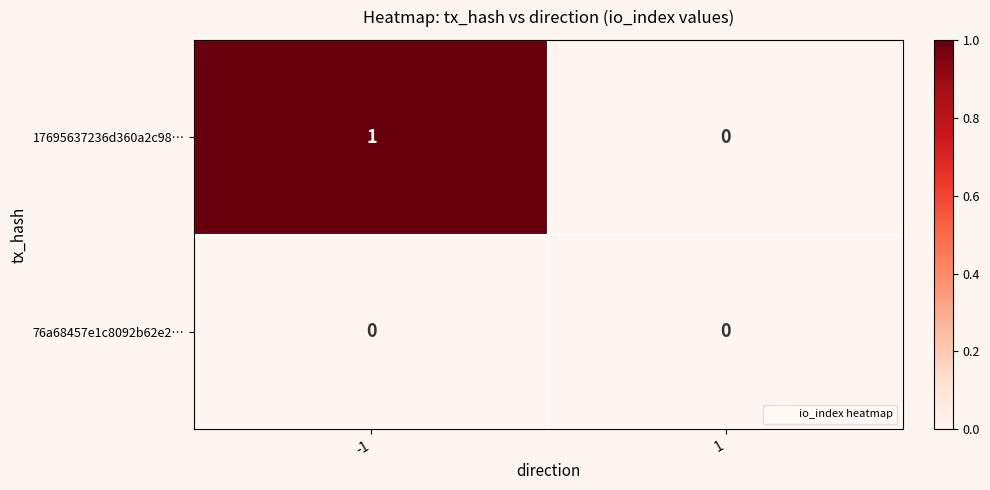

List the series in order of their peak value, lowest first.

76a68457e1c8092b62e2…, 17695637236d360a2c98…